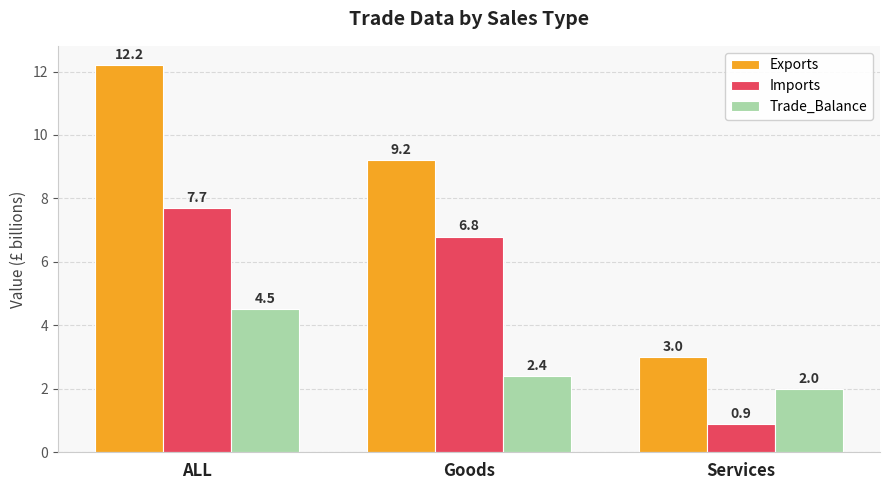

Between ALL and Services, which series saw the biggest shift?

Exports